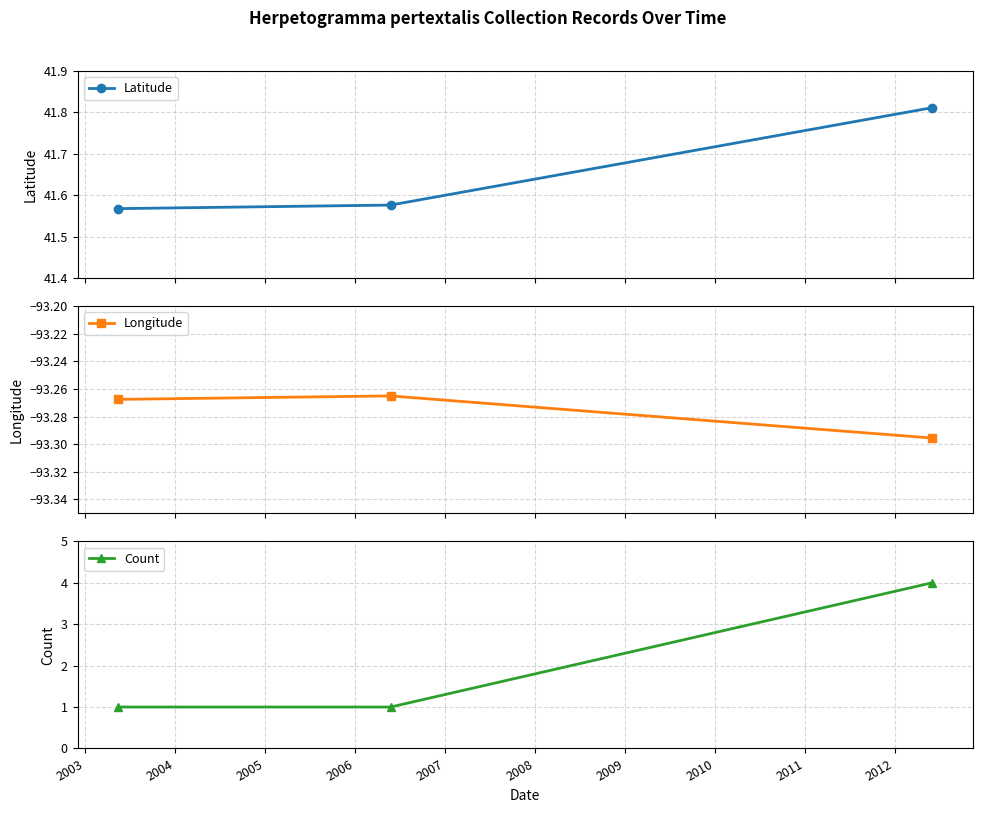

How many Latitude values are between 41 and 42?

3